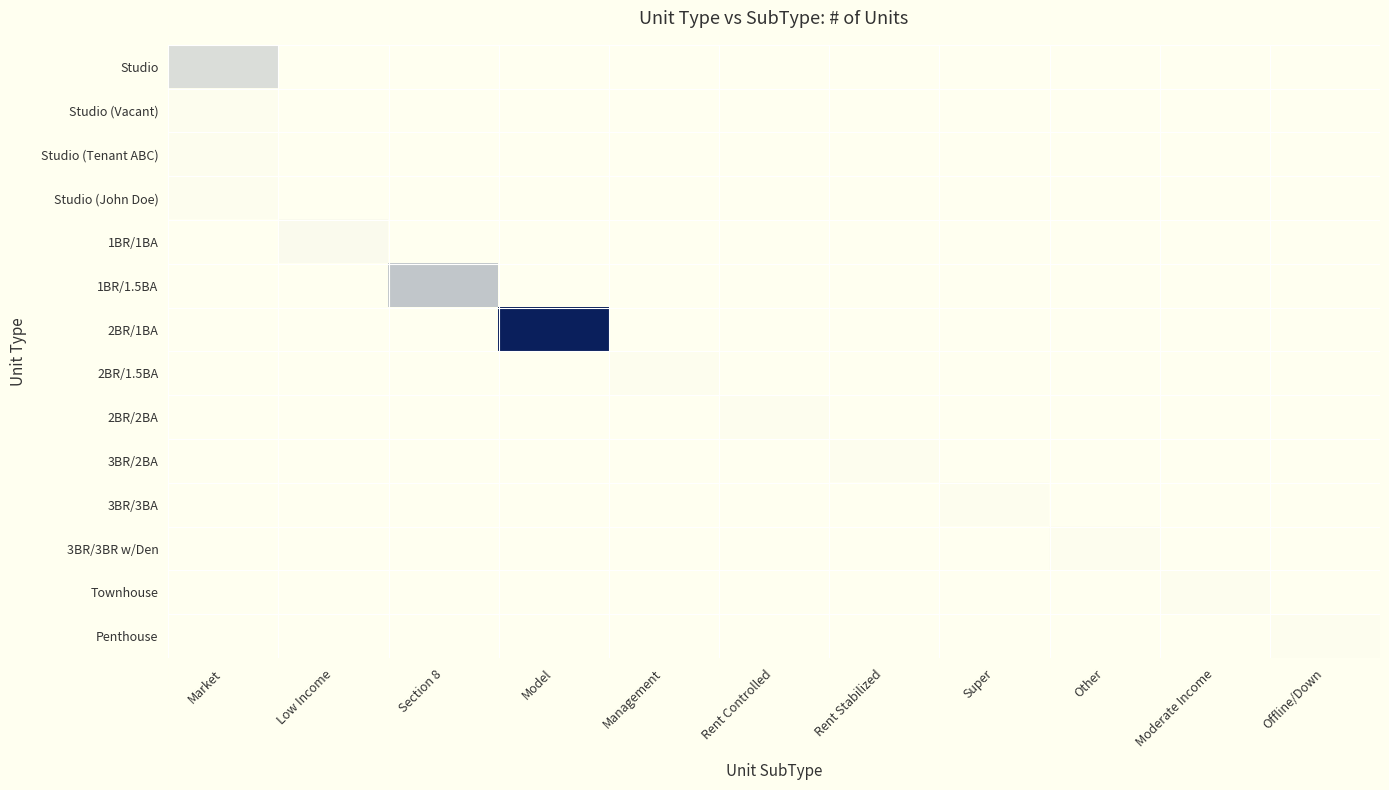

Which label corresponds to the smallest value in the chart?

Low Income